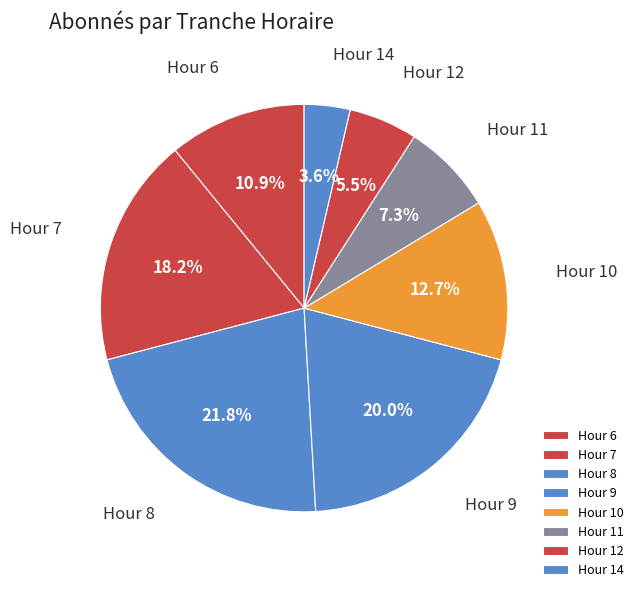

What is the total percentage of Hour 8 and Hour 9?

41.8%